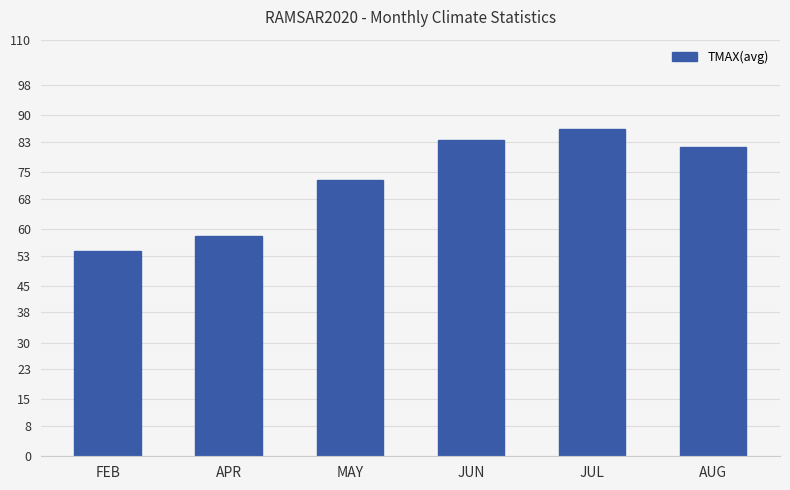

What is the value of the 2nd bar from the left?

58.2